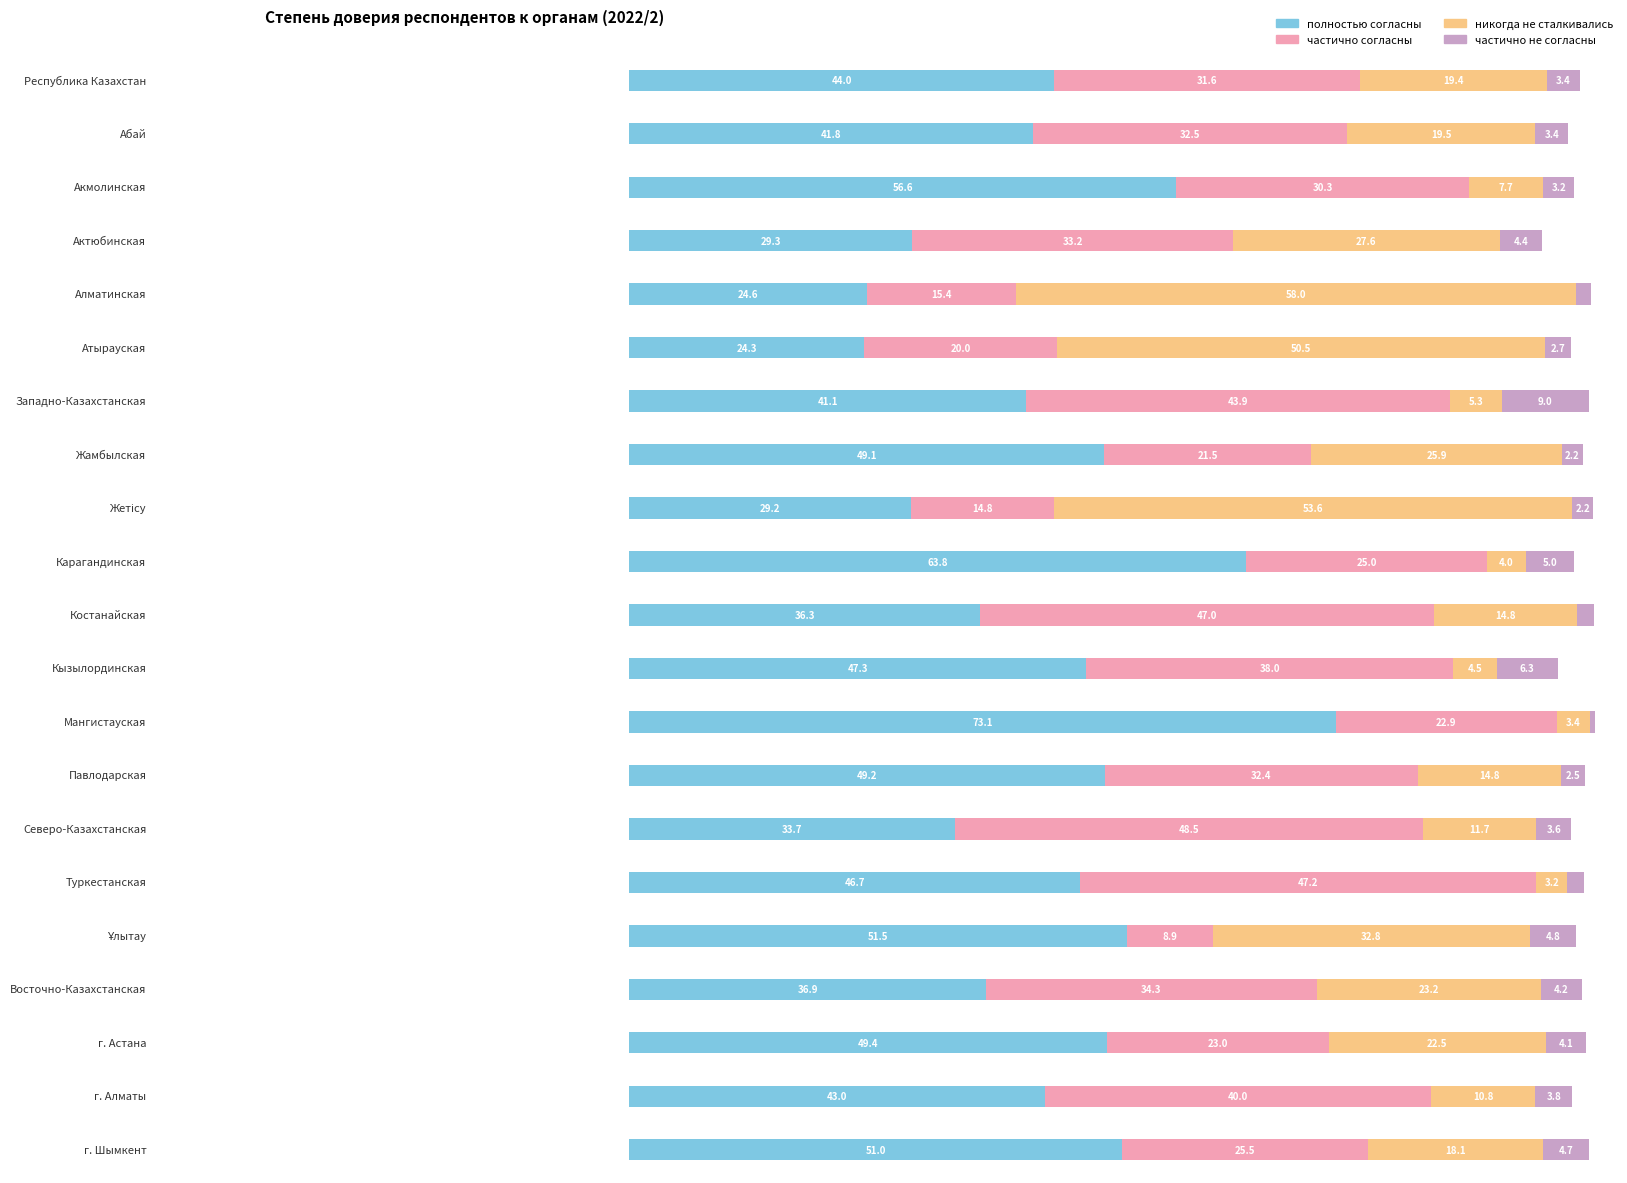

What are all the series names shown in the legend?

полностью согласны, частично согласны, никогда не сталкивались, частично не согласны